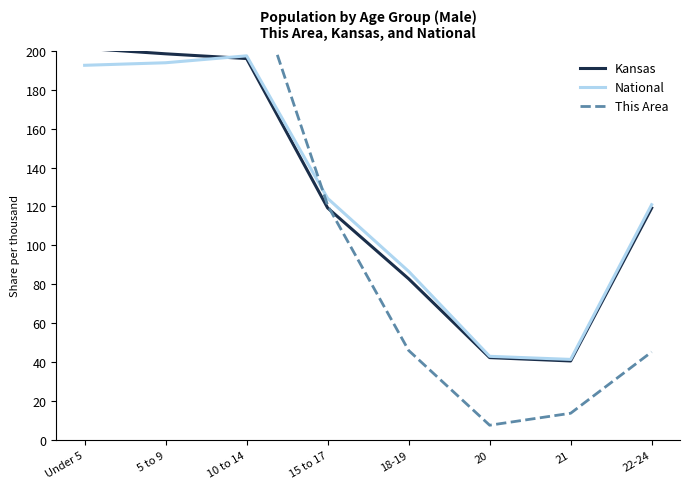

At 10 to 14, list the series in order from largest to smallest.

This Area, National, Kansas